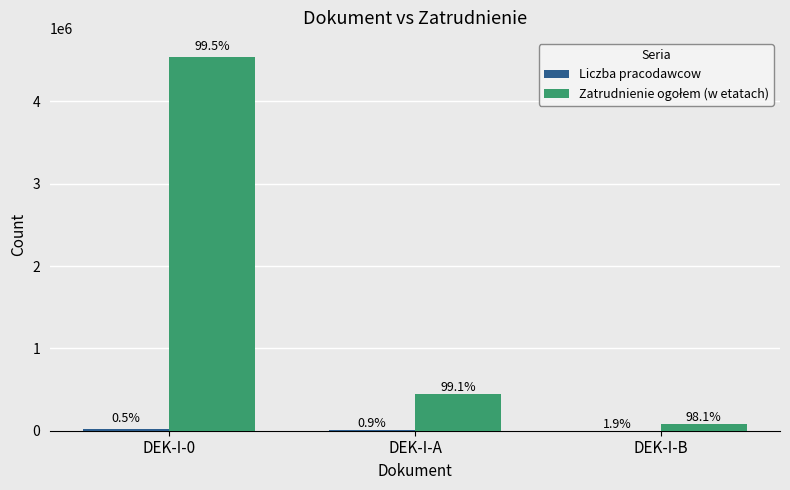

How many groups of bars are there?

3